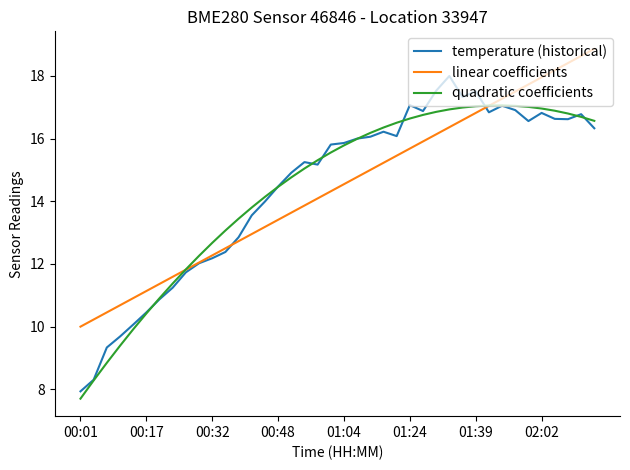

What is the highest value of the temperature (historical) series?

18.0